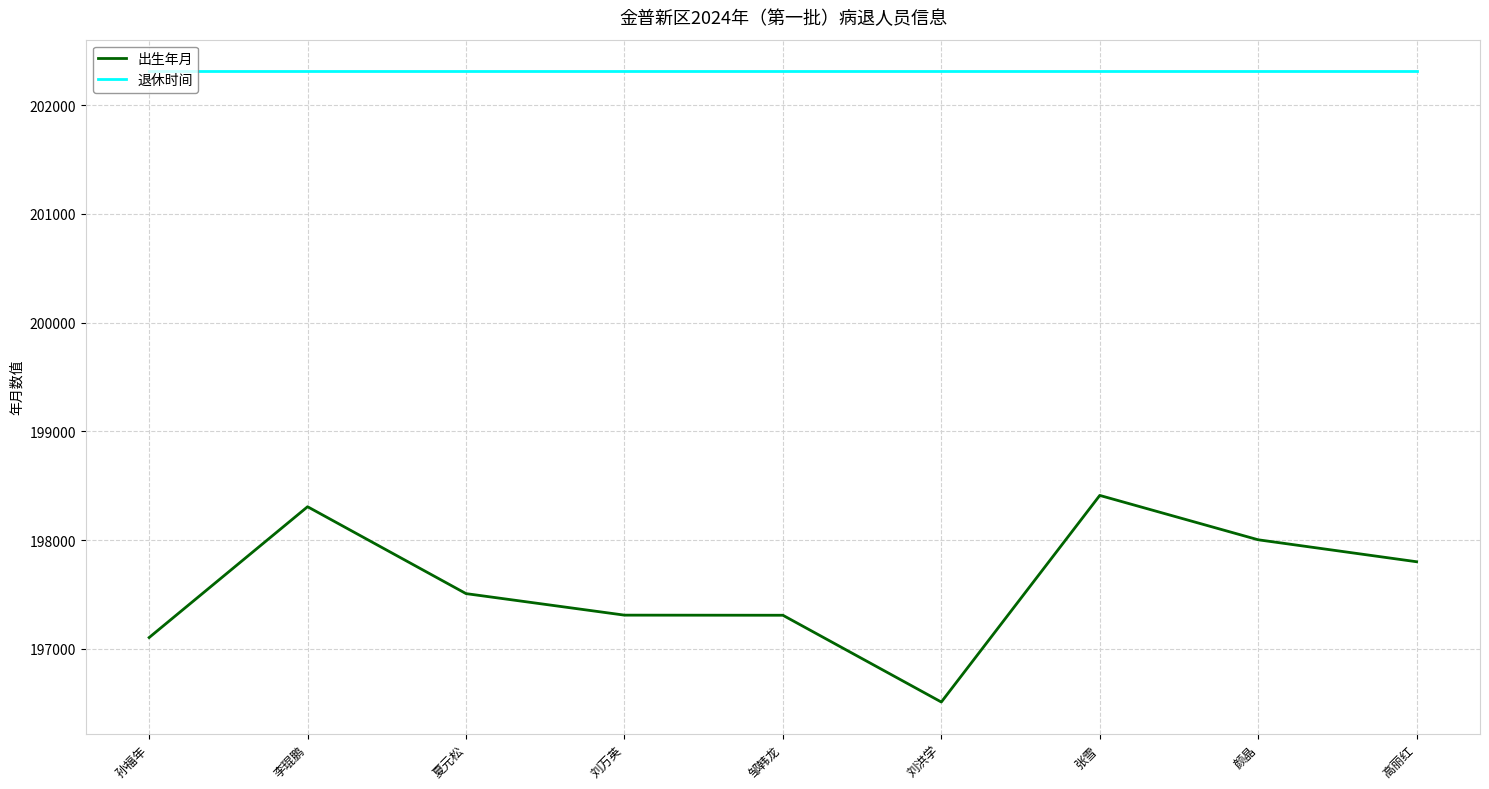

What is the greatest value displayed?

202312